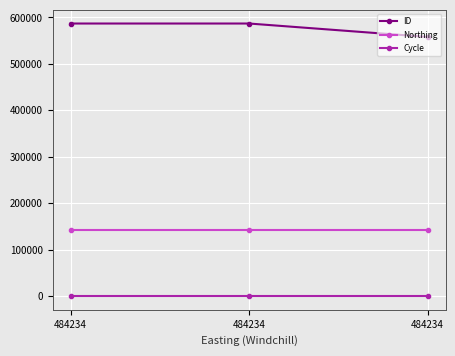

What is the highest value of the Cycle series?

3